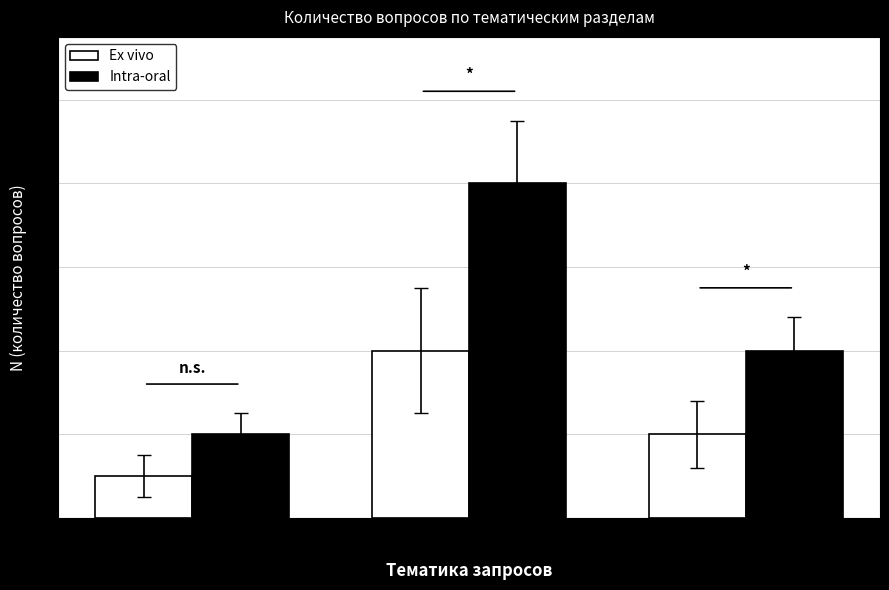

True or false: Ex vivo has a value of 6 at Формирование показателей
(муницип. образования).

False